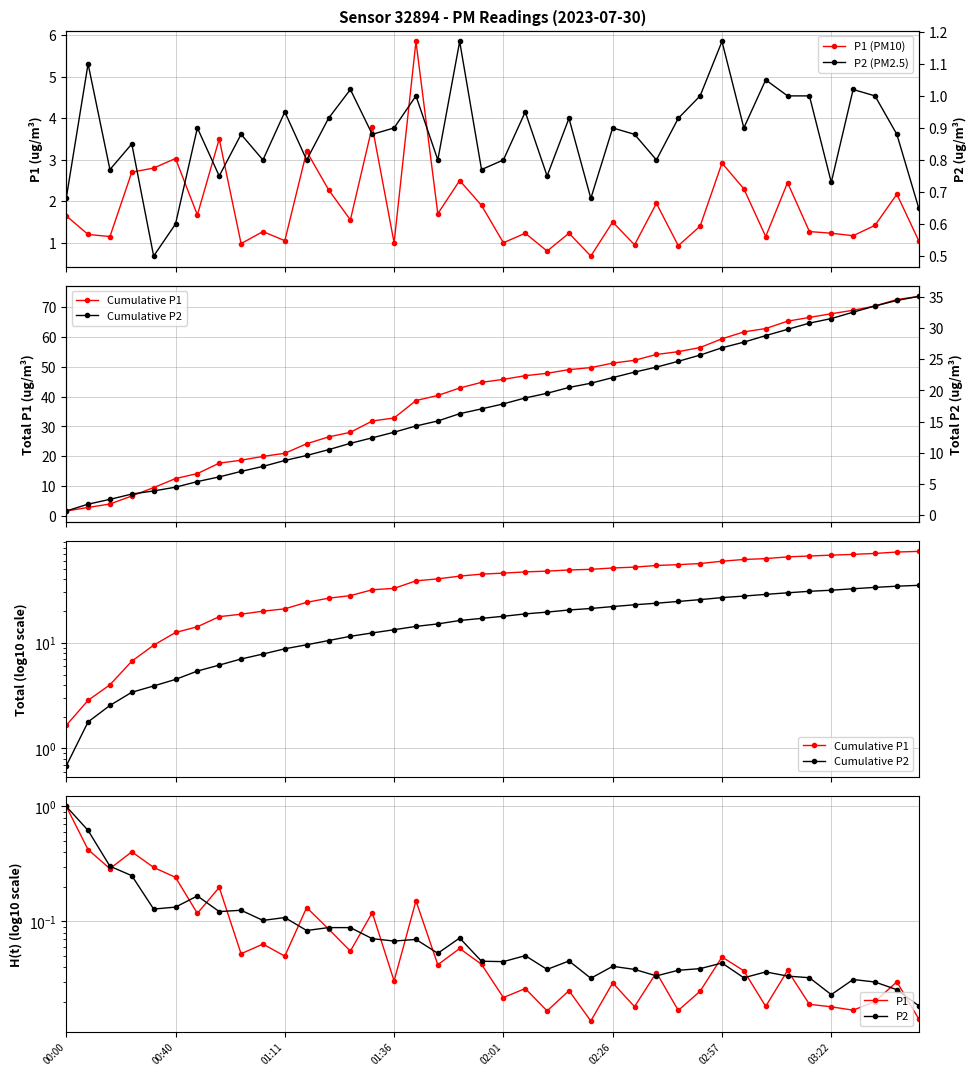

At which category is the sum across all series the highest?

39